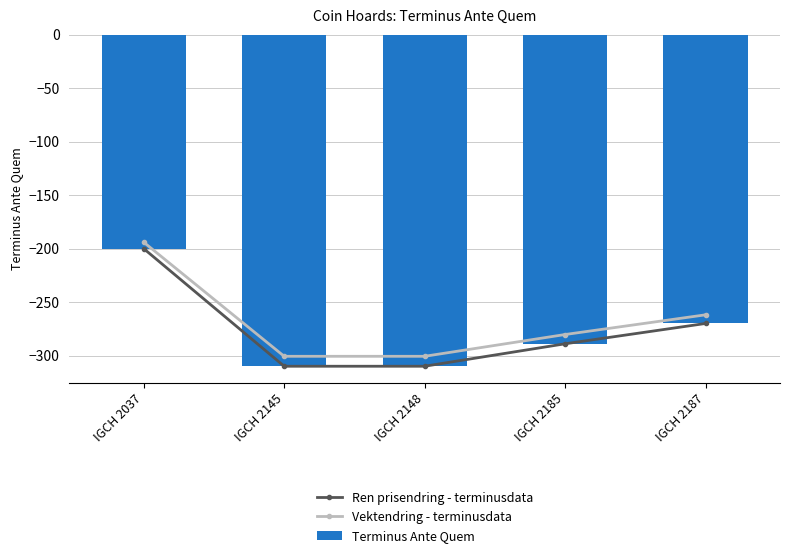

Read the Ren prisendring - terminusdata value at IGCH 2148.

-310.0